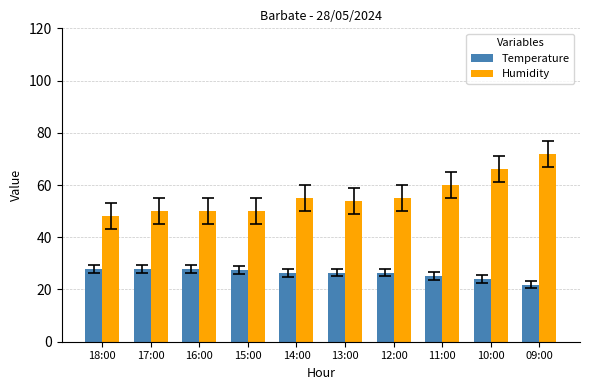

Which series has the largest range (max minus min)?

Humidity